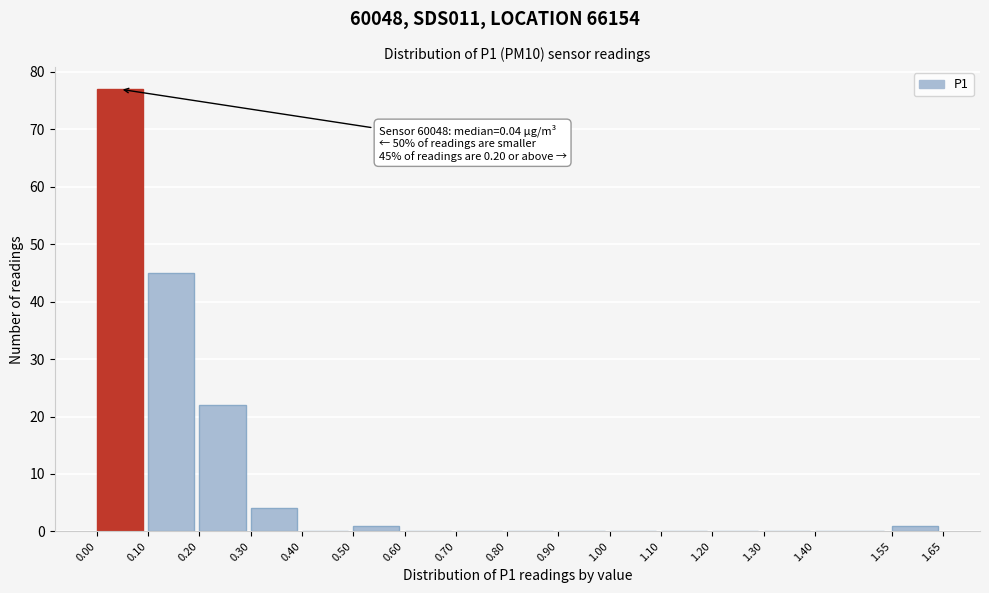

Which range on the x-axis has the tallest bar?

0.00 to 0.10